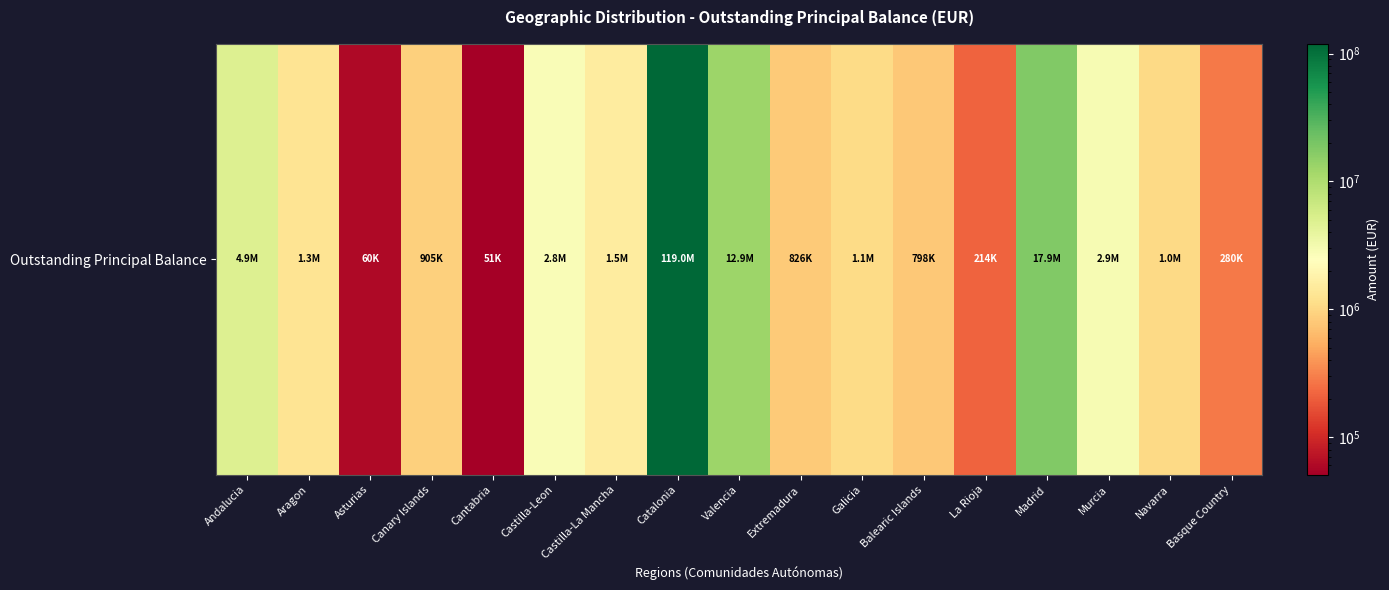

Rank the categories by value from lowest to highest.

Cantabria, Asturias, La Rioja, Basque Country, Balearic Islands, Extremadura, Canary Islands, Navarra, Galicia, Aragon, Castilla-La Mancha, Castilla-Leon, Murcia, Andalucia, Valencia, Madrid, Catalonia